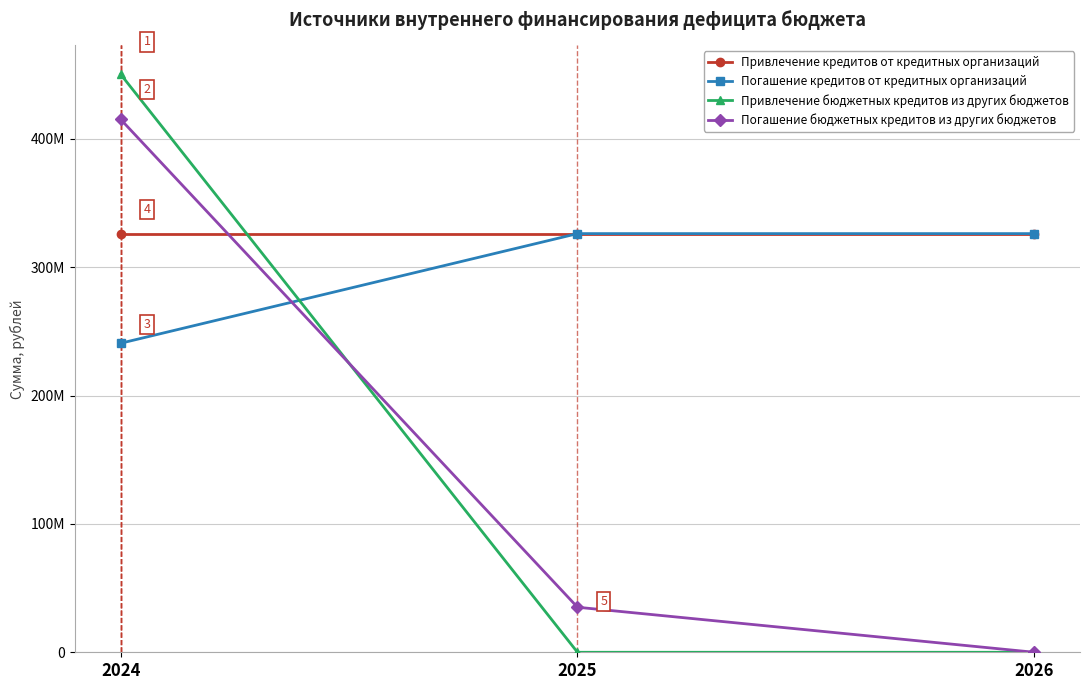

What are all the series names shown in the legend?

Привлечение кредитов от кредитных организаций, Погашение кредитов от кредитных организаций, Привлечение бюджетных кредитов из других бюджетов, Погашение бюджетных кредитов из других бюджетов